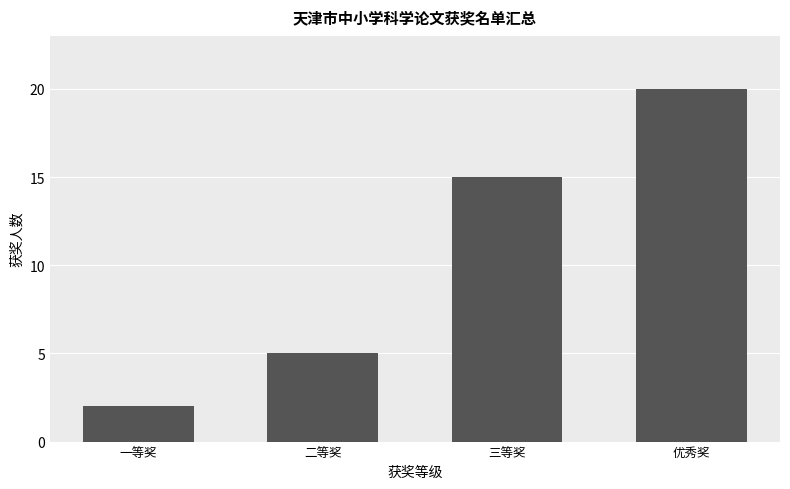

Reading left to right, extract all data points from this chart.

2	5	15	20